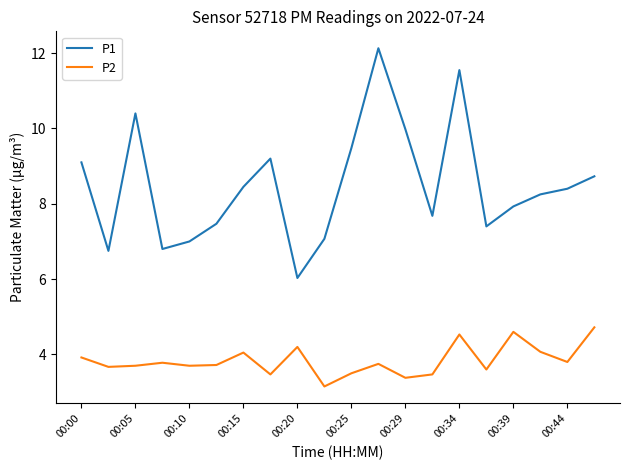

True or false: P2 and P1 intersect in this chart.

False